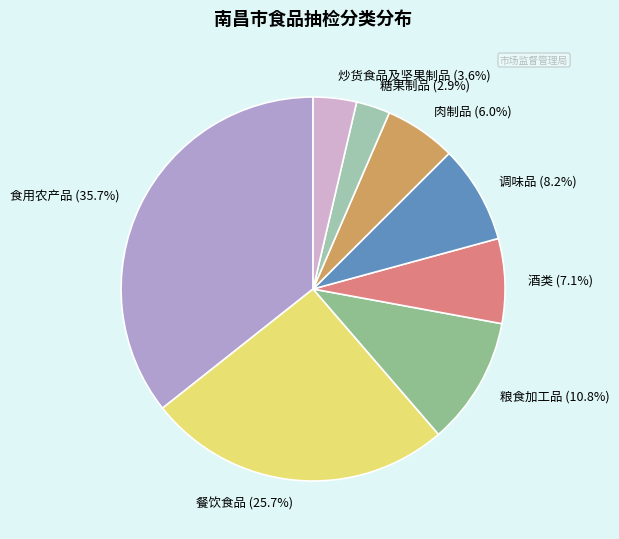

To the nearest percent, what percentage of the pie is 炒货食品及坚果制品?

4%